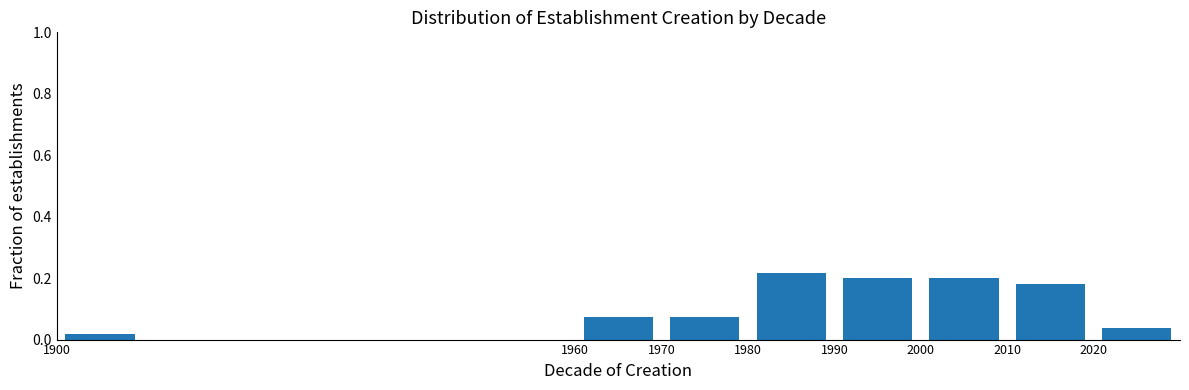

Reading left to right, transcribe this chart: for each bar, give the range it covers on the x-axis and its height. The values are not printed on the chart, so give them approximately, as read against the axis.

1900 to 1910: under 0.02
1910 to 1920: 0
1920 to 1930: 0
1930 to 1940: 0
1940 to 1950: 0
1950 to 1960: 0
1960 to 1970: 0.08
1970 to 1980: 0.08
1980 to 1990: 0.22
1990 to 2000: 0.20
2000 to 2010: 0.20
2010 to 2020: 0.18
2020 to 2030: 0.04